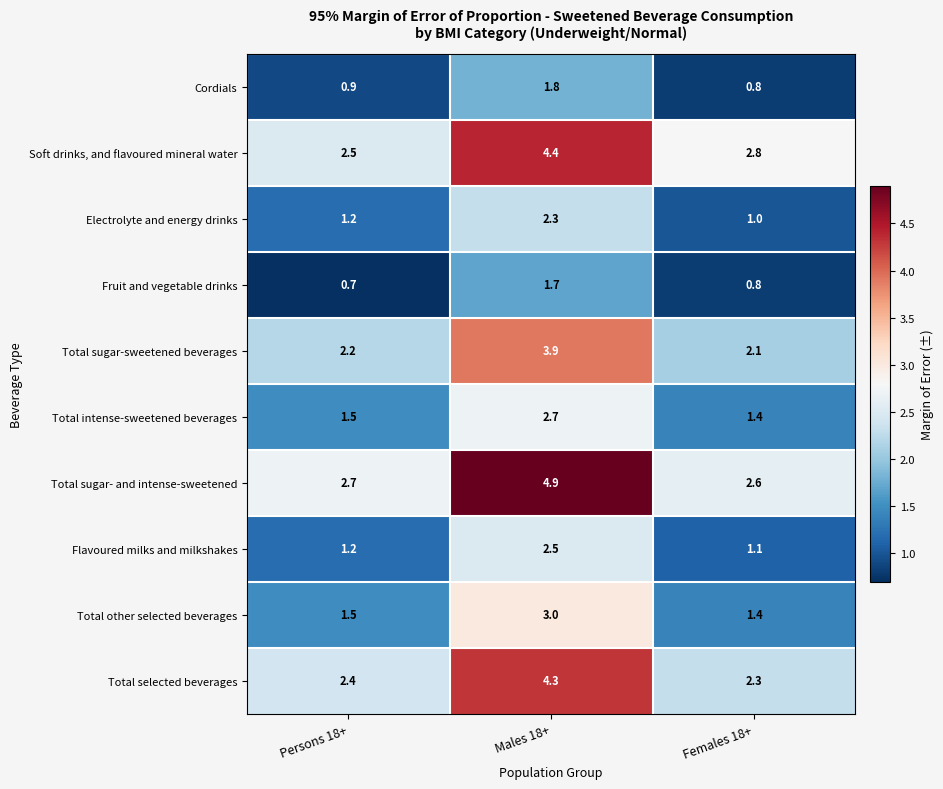

What is the average value of the Total intense-sweetened beverages series?

1.9